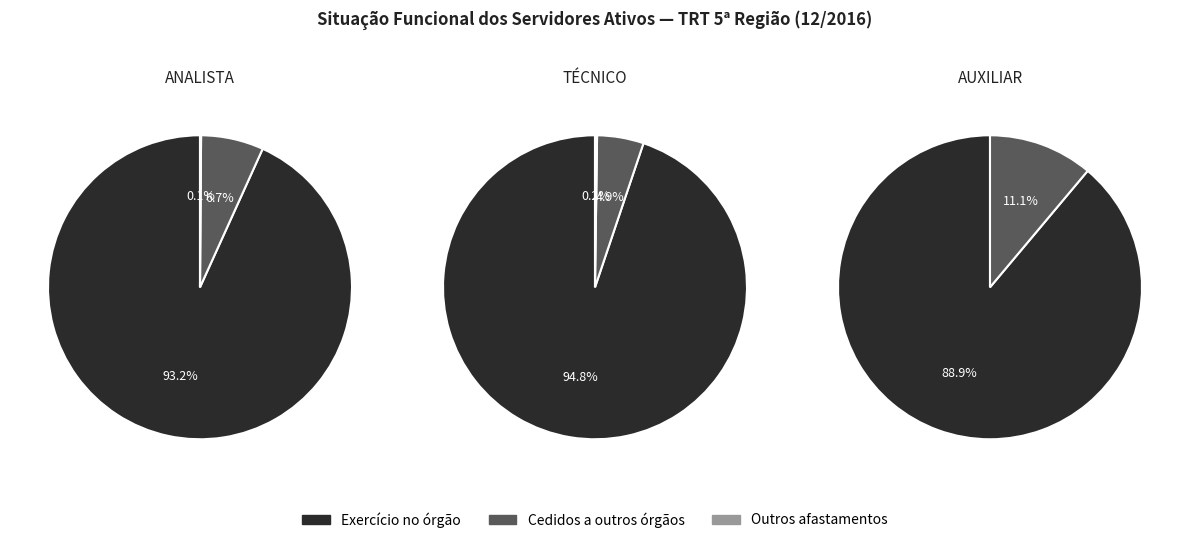

To the nearest percent, what percentage of the pie is ANALISTA?

46%